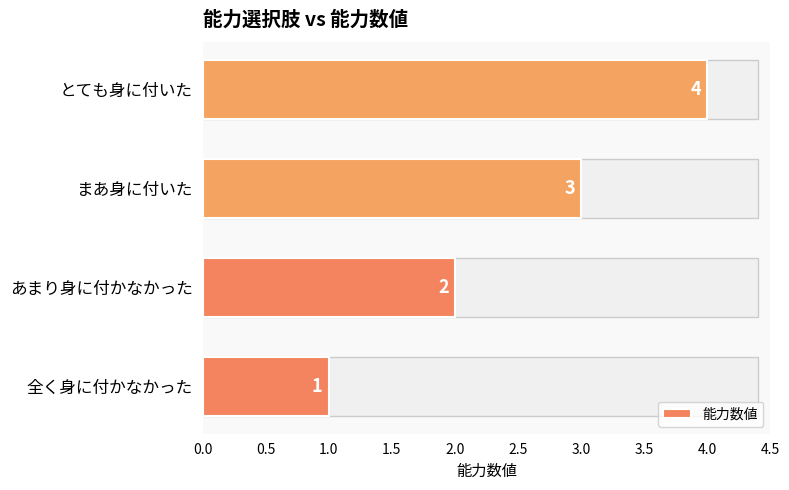

What is the minimum value shown in the chart?

1